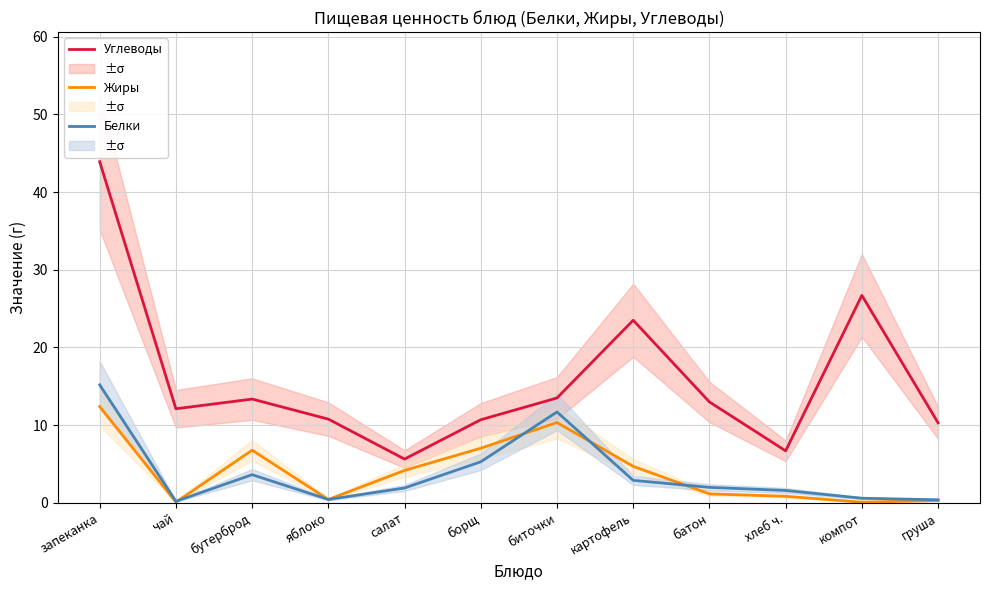

What is the total value across all series at картофель?

31.1